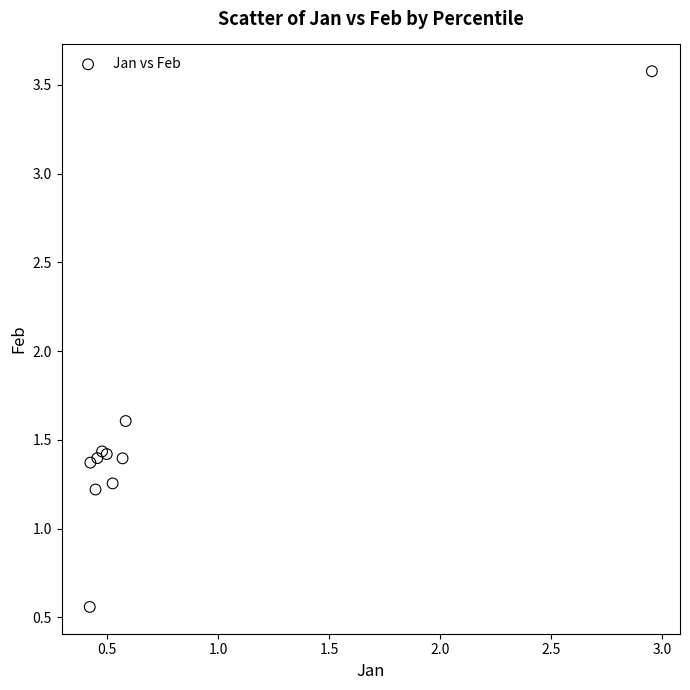

What Y value in the scatter plot is closest to 2?

1.6